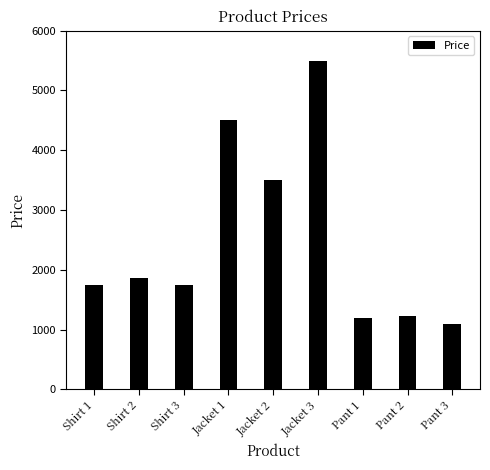

Reading right to left, transcribe all the data shown in this chart.

1100	1230	1200	5500	3500	4500	1750	1870	1750